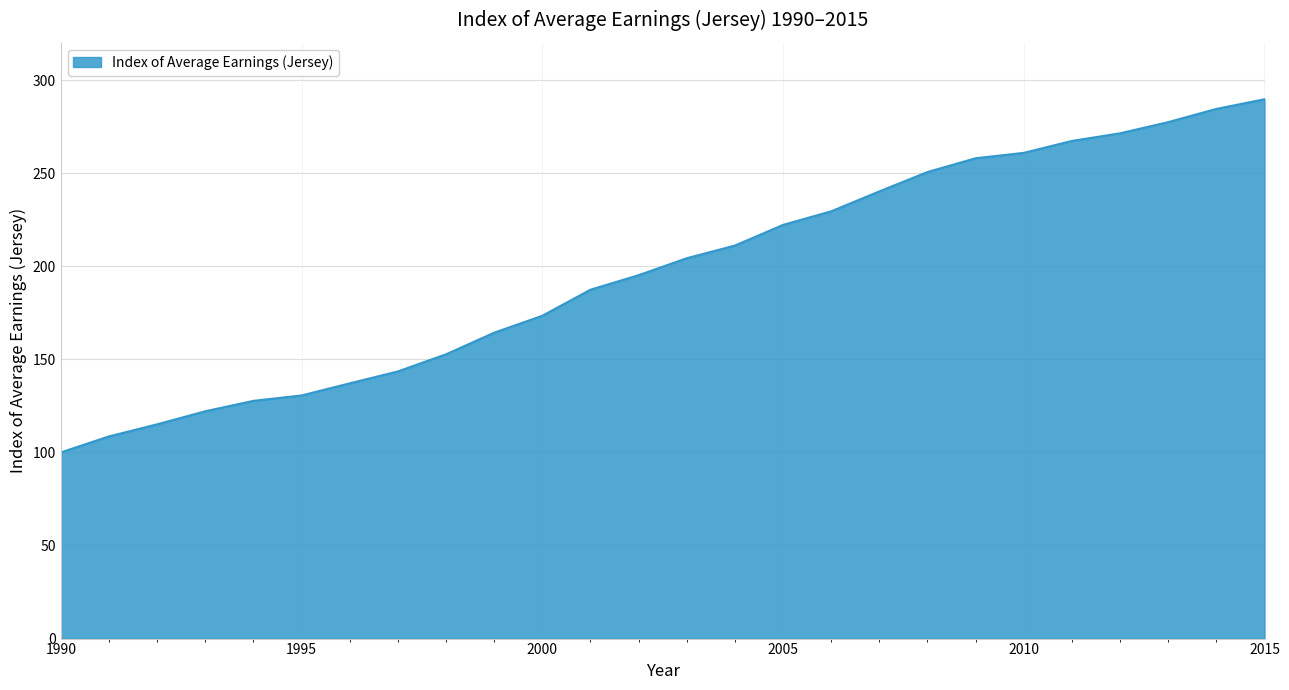

Reading left to right, list all the values displayed in this chart.

100.0	108.6	115.1	122.1	127.7	130.6	137.1	143.5	152.7	164.3	173.4	187.4	195.2	204.3	211.1	222.2	229.5	240.2	250.6	258.0	260.9	267.3	271.4	277.4	284.5	289.7